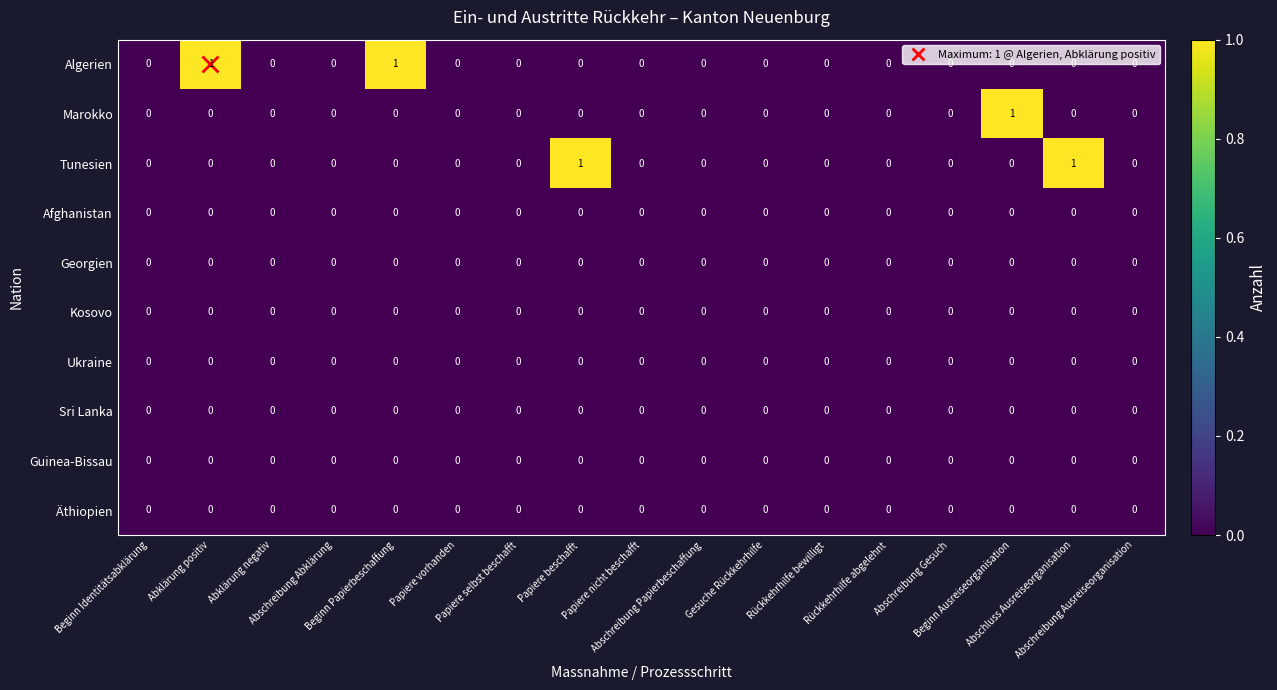

Which series has the widest spread of values?

Algerien